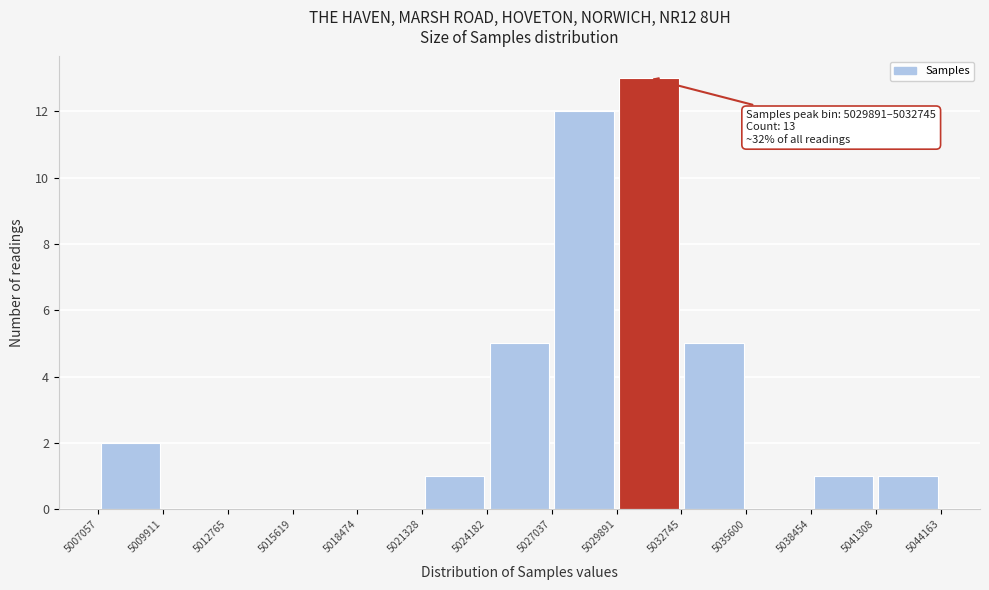

Over which range of the x-axis is the bar tallest?

5029891 to 5032745